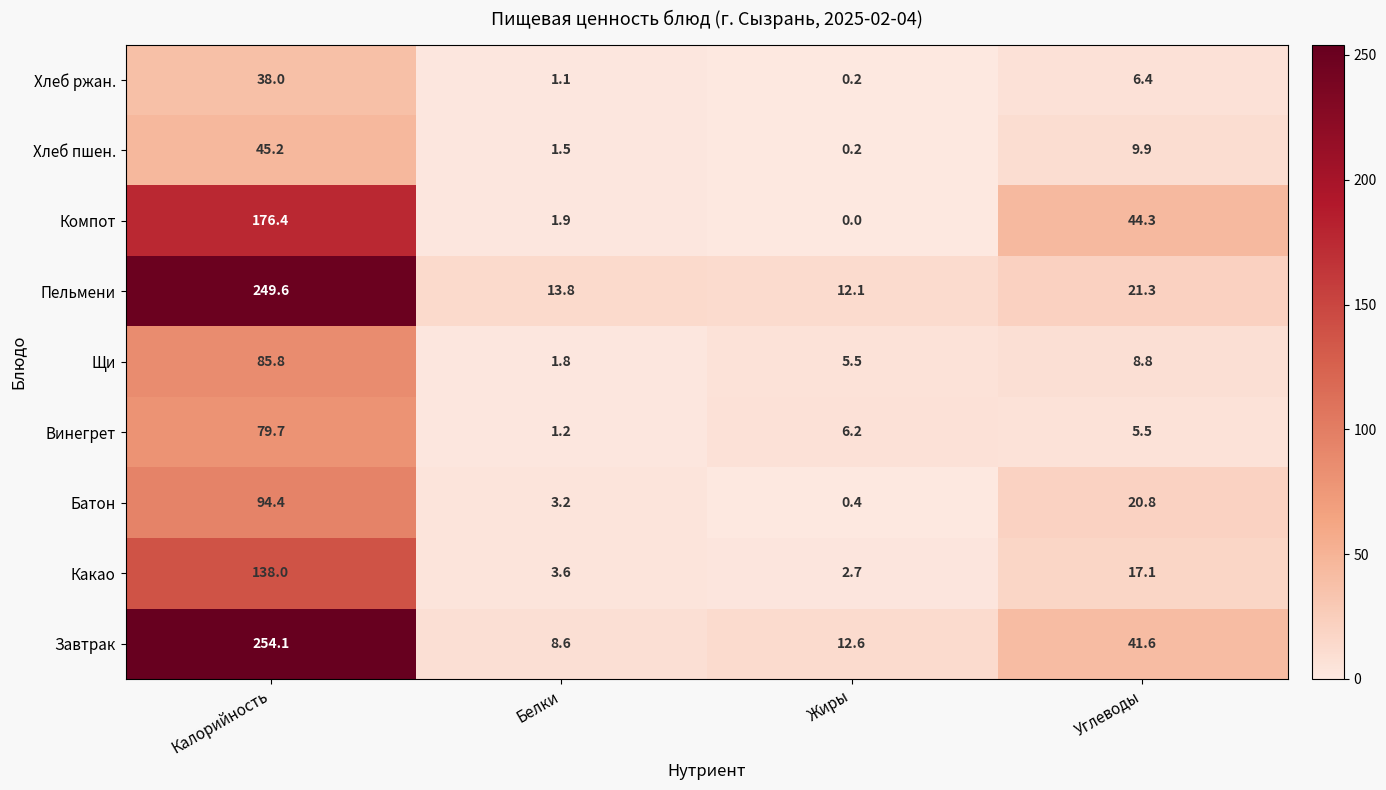

Rank the categories by Хлеб ржан. value from highest to lowest.

Калорийность, Углеводы, Белки, Жиры